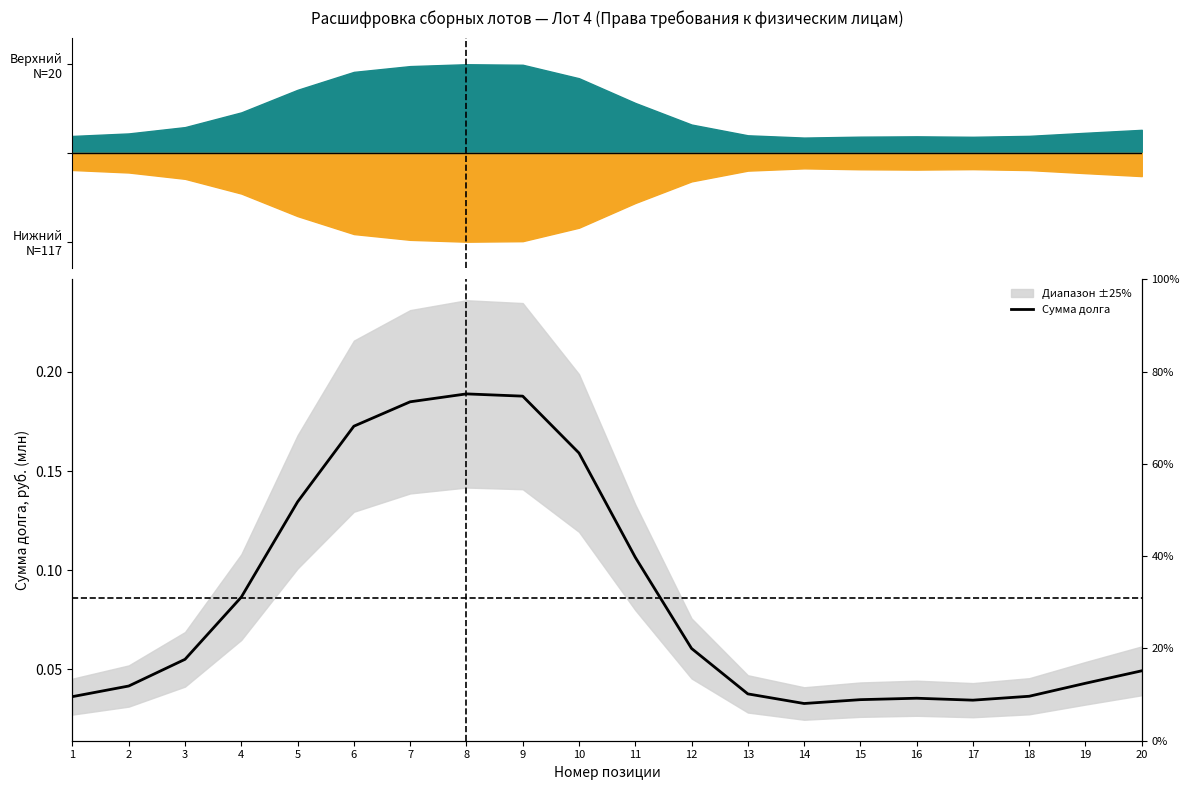

How many values are between 0 and 1?

20